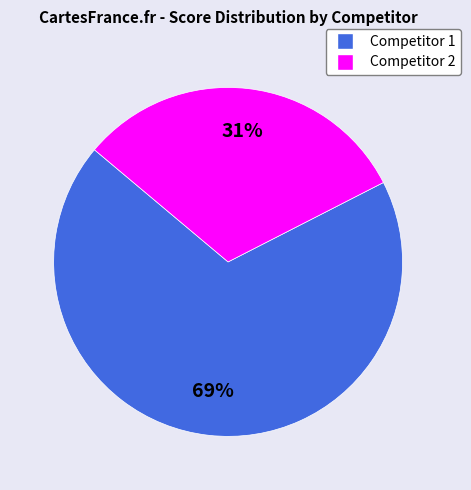

Does any single category account for the majority?

Yes